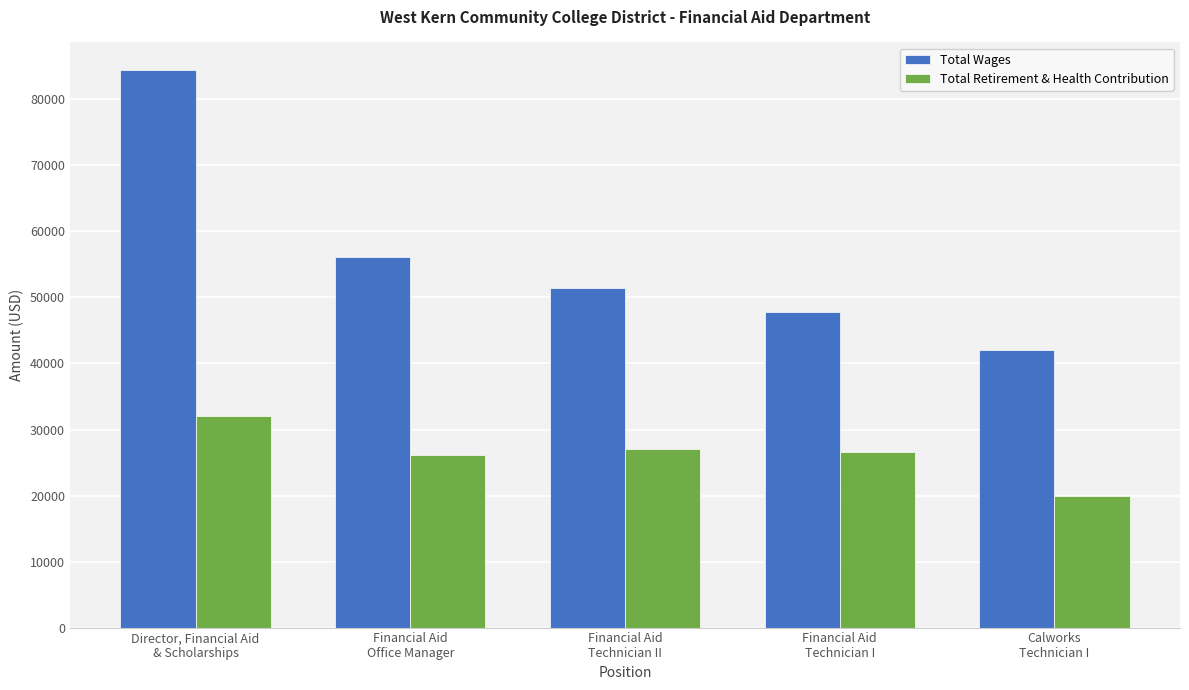

Rank the categories by Total Retirement & Health Contribution value from highest to lowest.

Director, Financial Aid
& Scholarships, Financial Aid
Technician II, Financial Aid
Technician I, Financial Aid
Office Manager, Calworks
Technician I